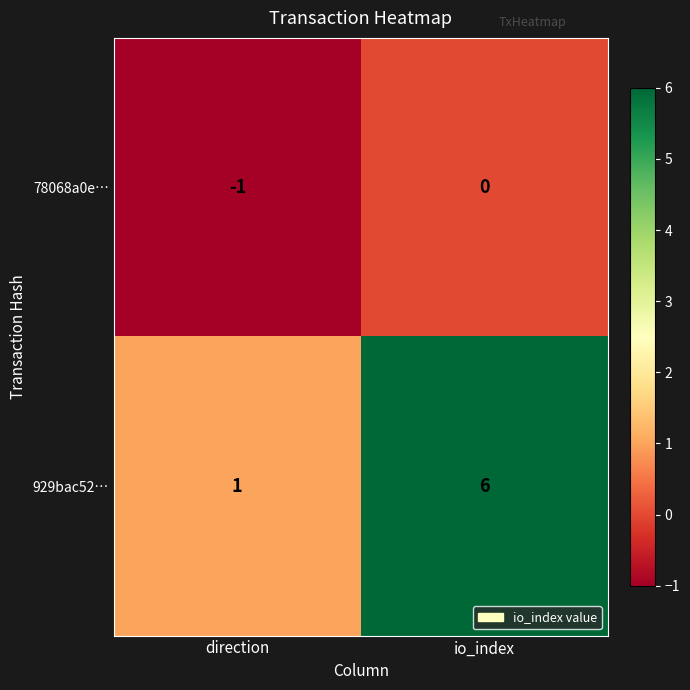

What is the difference between the maximum and minimum values in the 929bac52… series?

5